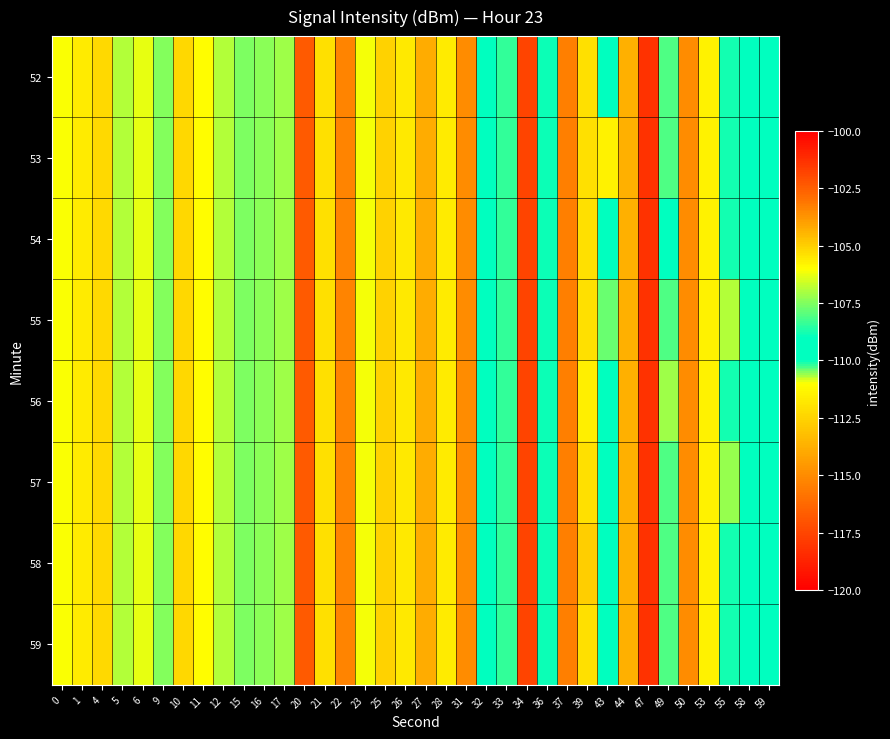

Which category has the highest value across all series?

20